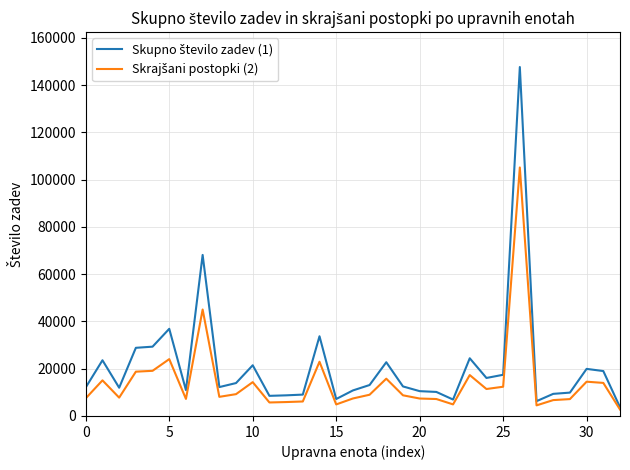

What is the greatest value displayed?

147619